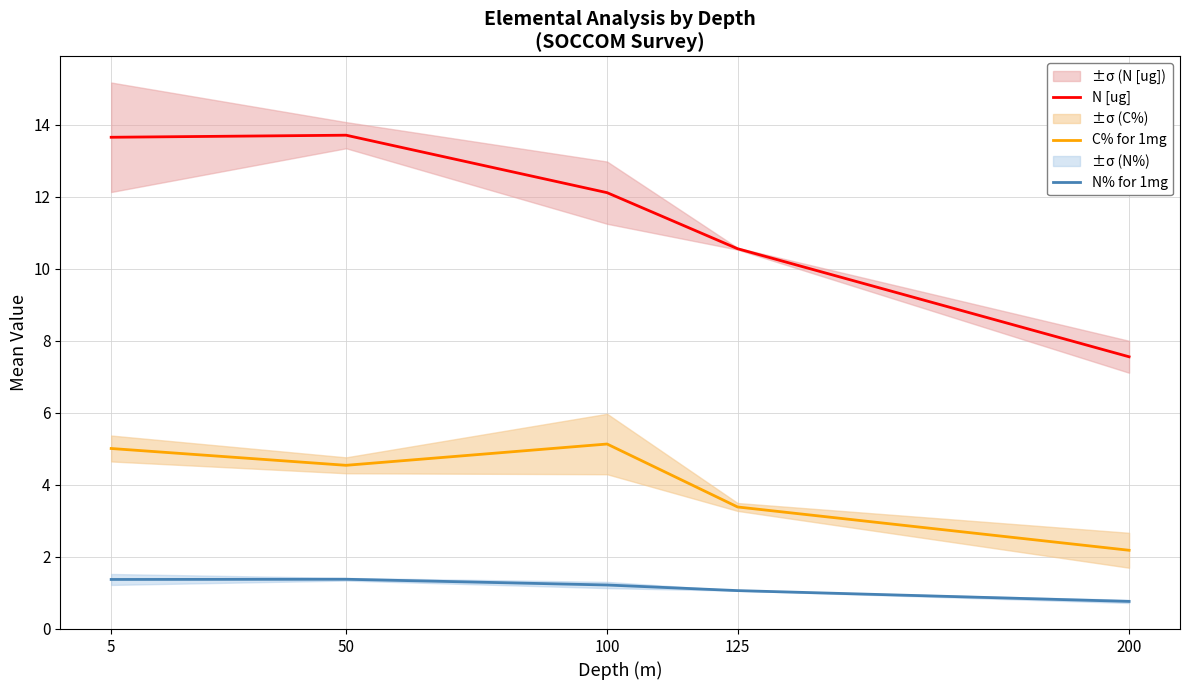

Which series has the widest spread of values?

N [ug]